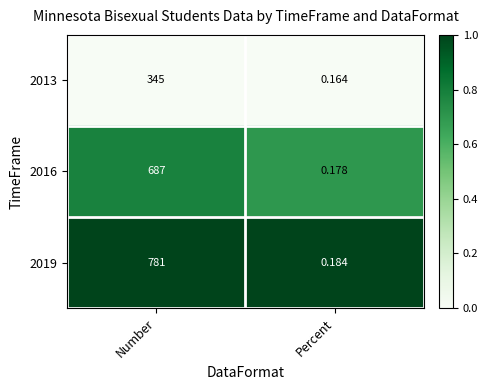

Rank the categories by 2019 value from lowest to highest.

Percent, Number